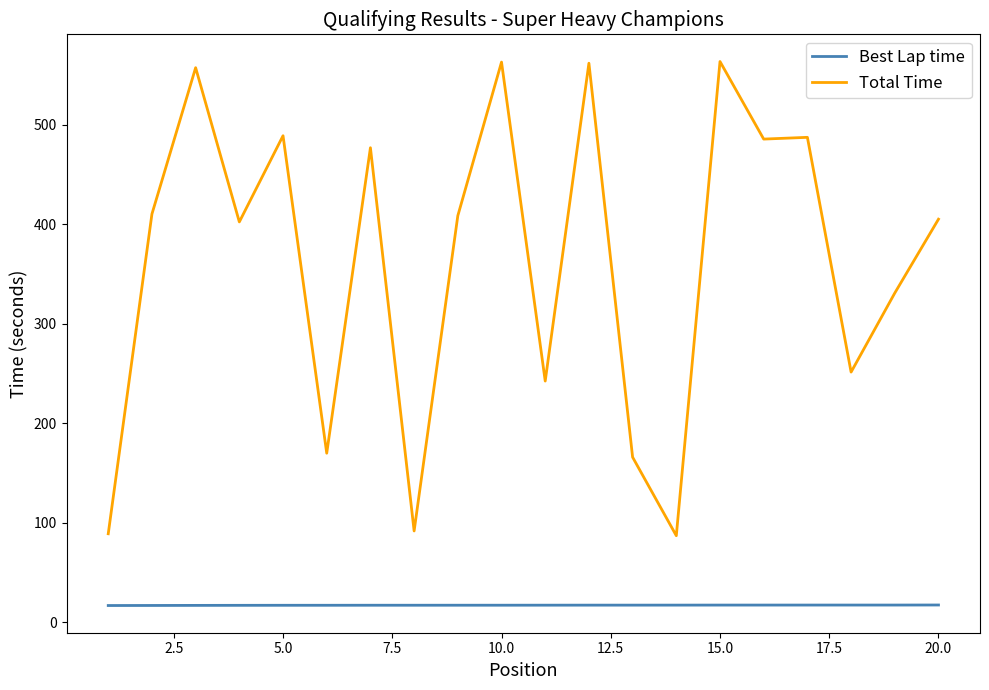

What is the maximum value shown in the chart?

563.4